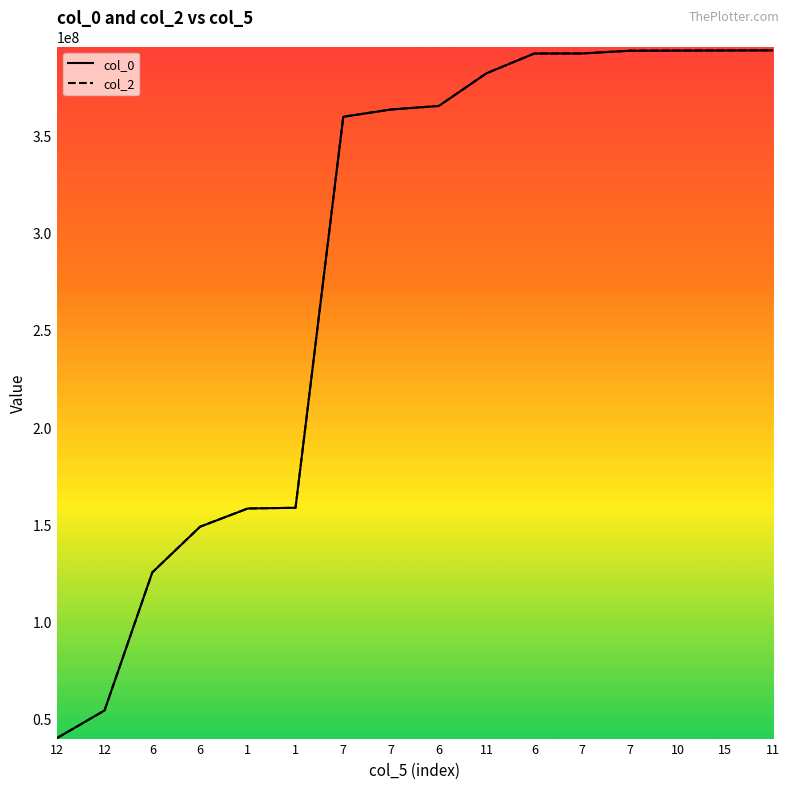

Where does the col_0 series first go above 365028773?

11